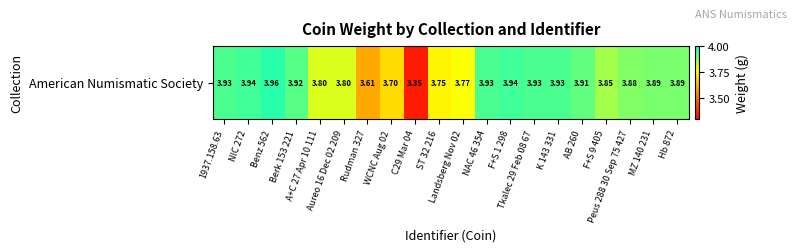

List the labels in order of value, largest first.

Benz 562, NIC 272, F+S 1 298, 1937.158.63, NAC 46 354, Tkalec 29 Feb 08 67, K 143 331, Berk 153 221, AB 260, MZ 140 231, Hb 872, Peus 288 30 Sep 75 427, F+S 9 405, A+C 27 Apr 10 111, Aureo 16 Dec 02 209, Landsberg Nov 02, ST 32 216, WCNC Aug 02, Rudman 327, C29 Mar 04